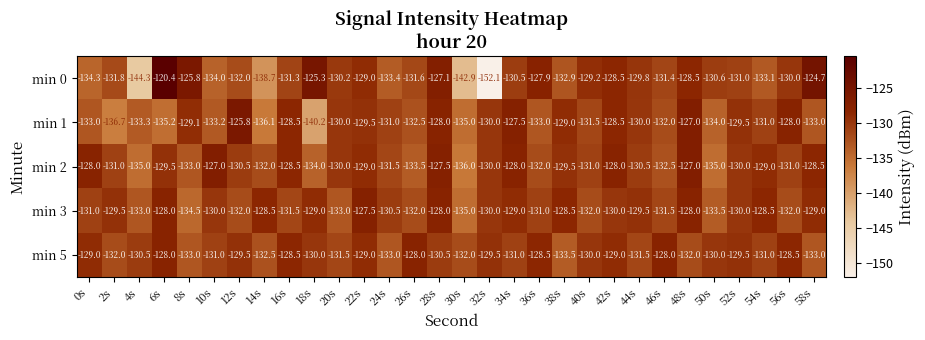

What is the difference between the min 5 values at 56s and 54s?

2.5